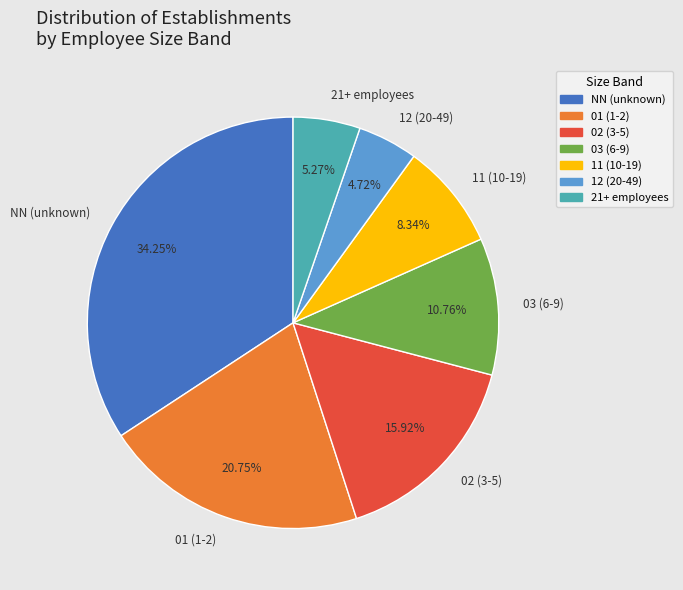

Rank the categories by value from lowest to highest.

12 (20-49), 21+ employees, 11 (10-19), 03 (6-9), 02 (3-5), 01 (1-2), NN (unknown)